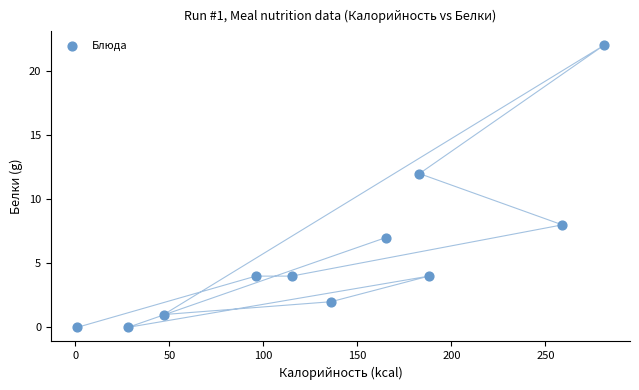

What Y value in the scatter plot is closest to 11?

12